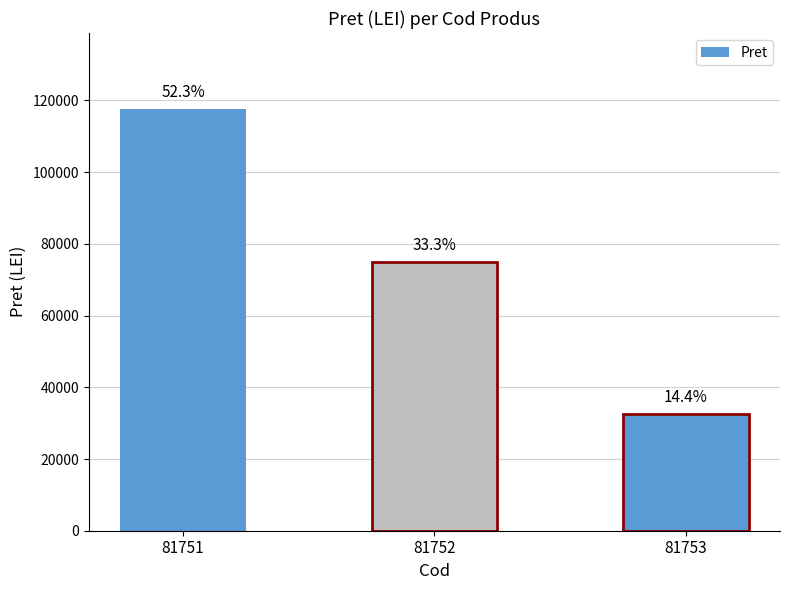

List the labels in order of value, largest first.

81751, 81752, 81753